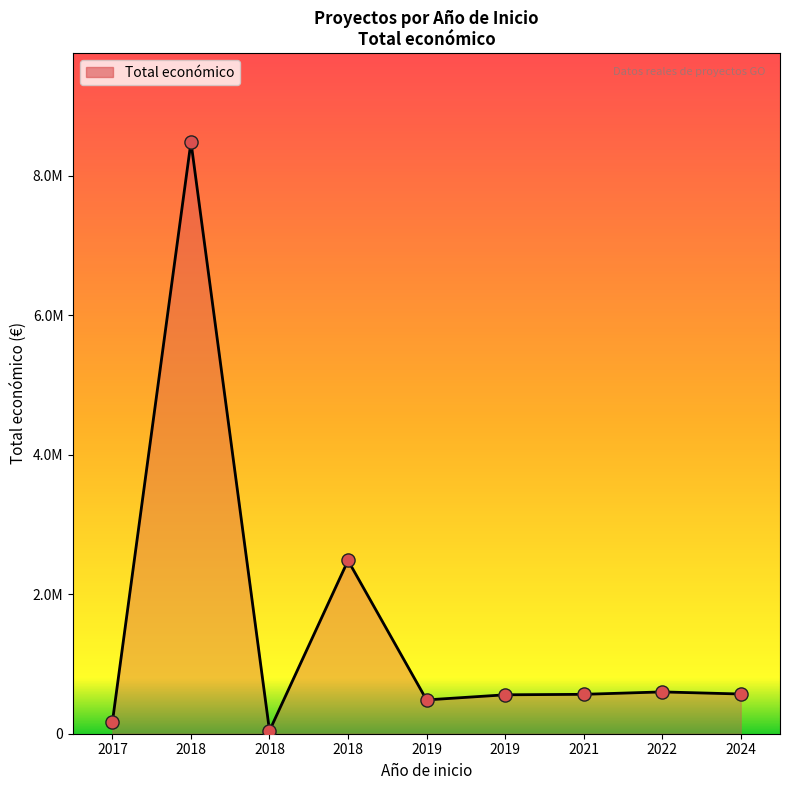

Approximately how many times larger is the value at 2022 compared to 2019?

1.1